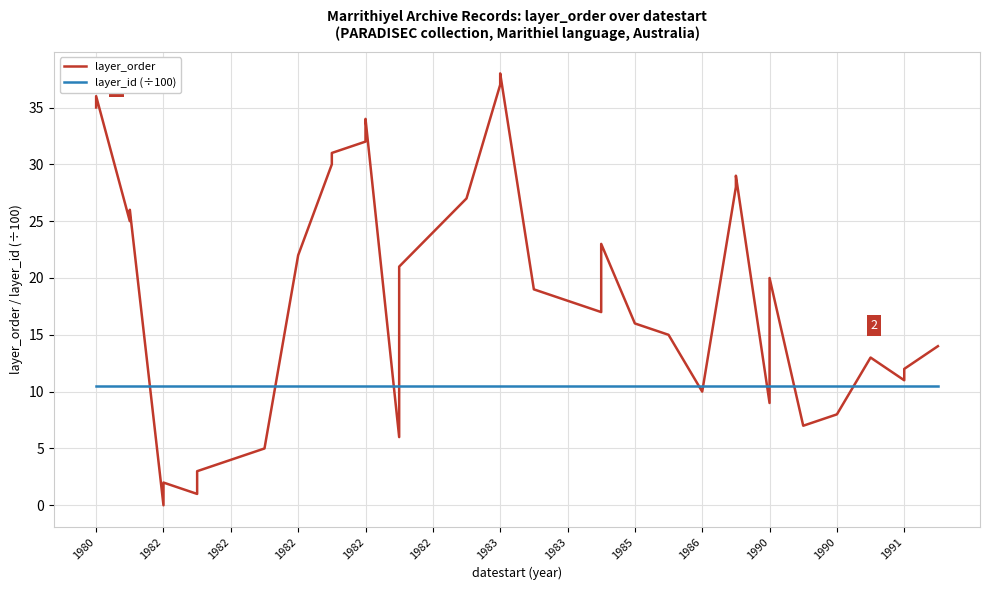

How many distinct data groups are displayed?

2